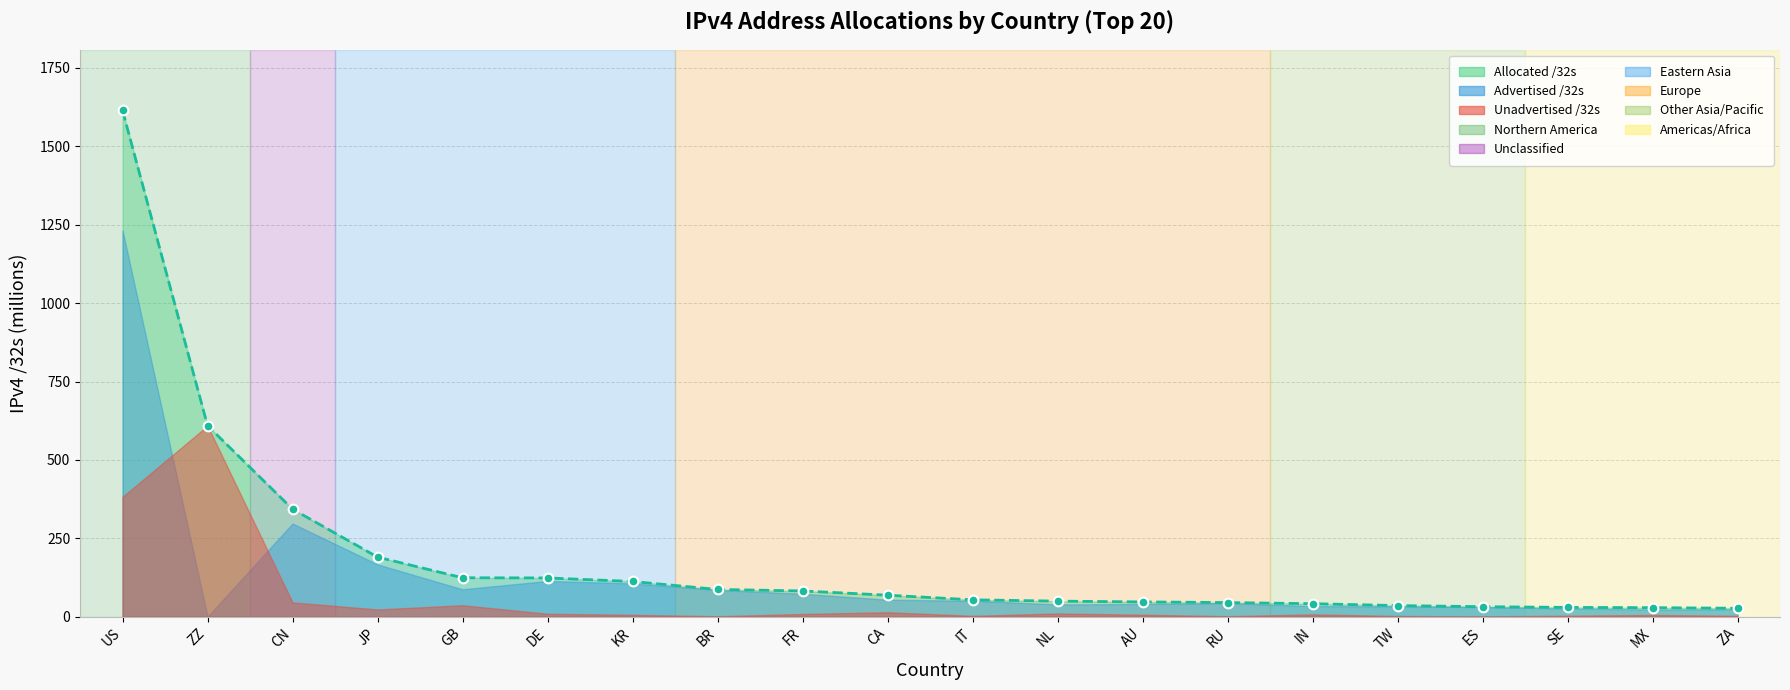

Where is the data nearest to the value 820?

ZZ